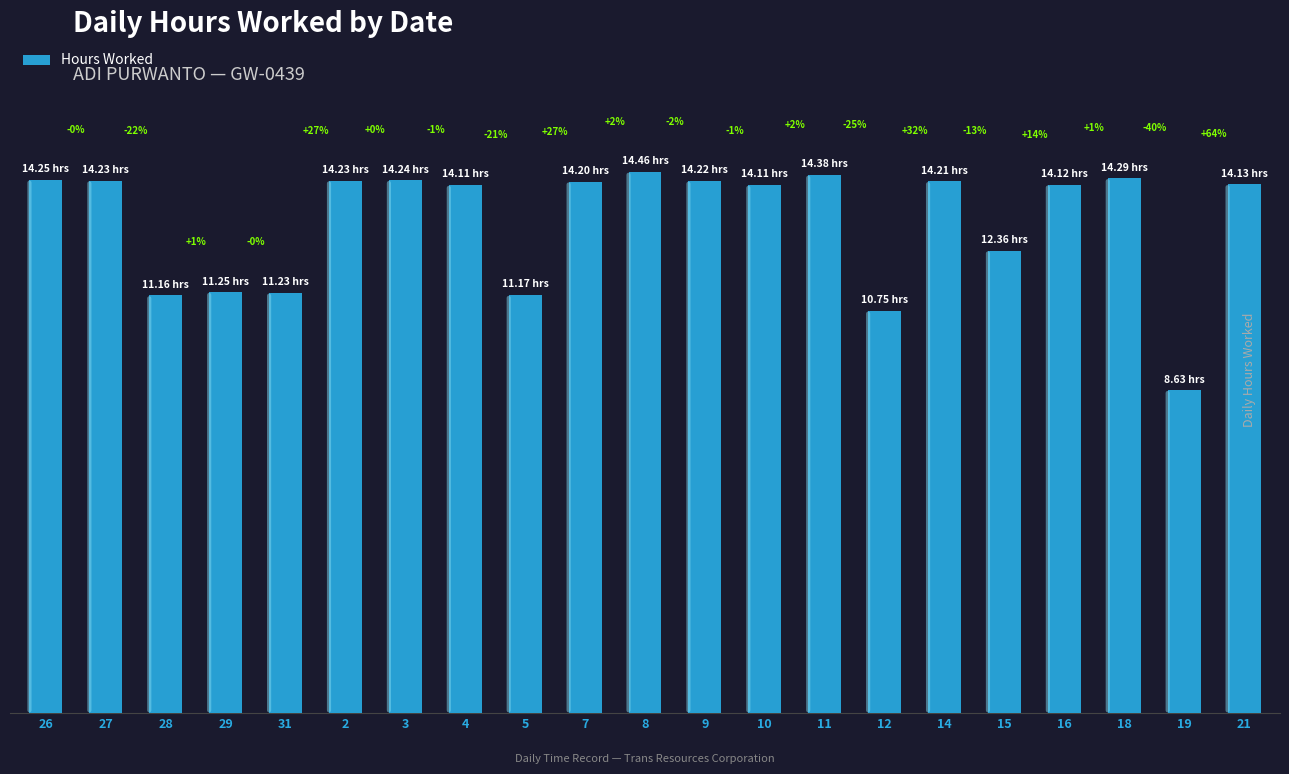

Are the bars horizontal?

No